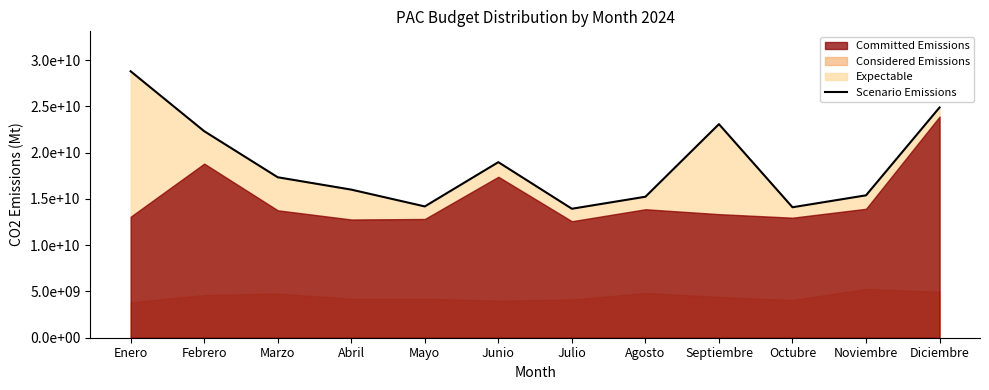

List the labels in order of value, largest first.

Enero, Diciembre, Septiembre, Febrero, Junio, Marzo, Abril, Noviembre, Agosto, Mayo, Octubre, Julio